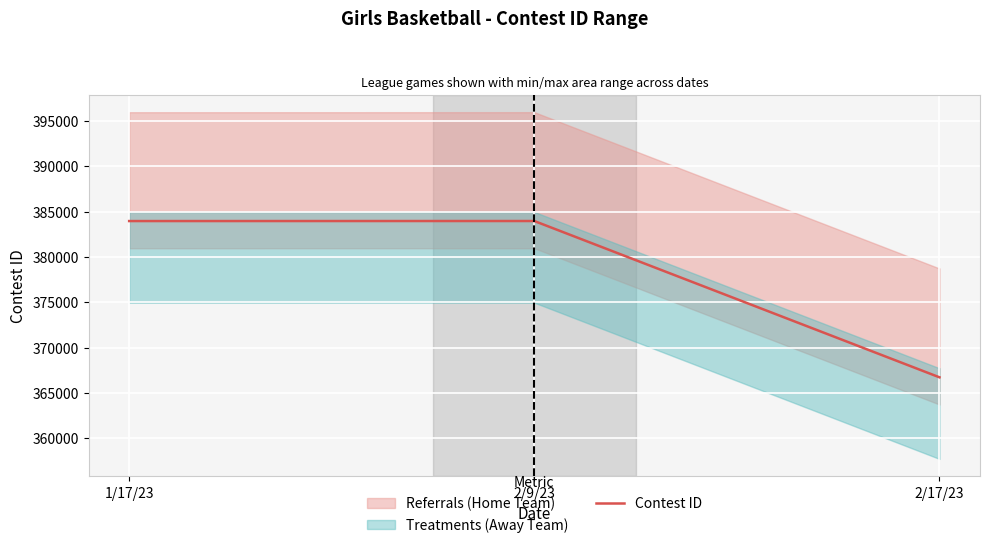

What is the average value?

378211